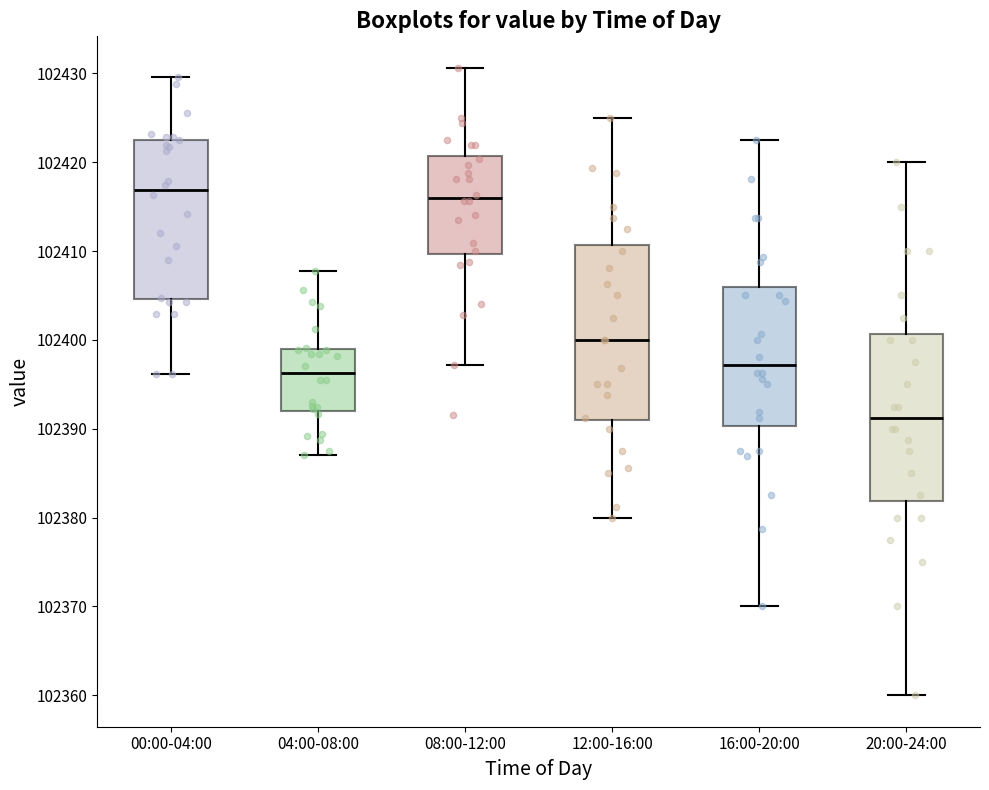

Reading left to right, read every box against the y-axis: the position of its median line, the range the box covers, and the ends of its whiskers. The values are not printed on the chart, so give them approximately, as read against the axis.

00:00-04:00: median 102417, box 102405 to 102423, whiskers 102396 to 102430
04:00-08:00: median 102396, box 102392 to 102399, whiskers 102387 to 102408
08:00-12:00: median 102416, box 102410 to 102421, whiskers 102397 to 102431
12:00-16:00: median 102400, box 102391 to 102411, whiskers 102380 to 102425
16:00-20:00: median 102397, box 102390 to 102406, whiskers 102370 to 102423
20:00-24:00: median 102391, box 102382 to 102401, whiskers 102360 to 102420